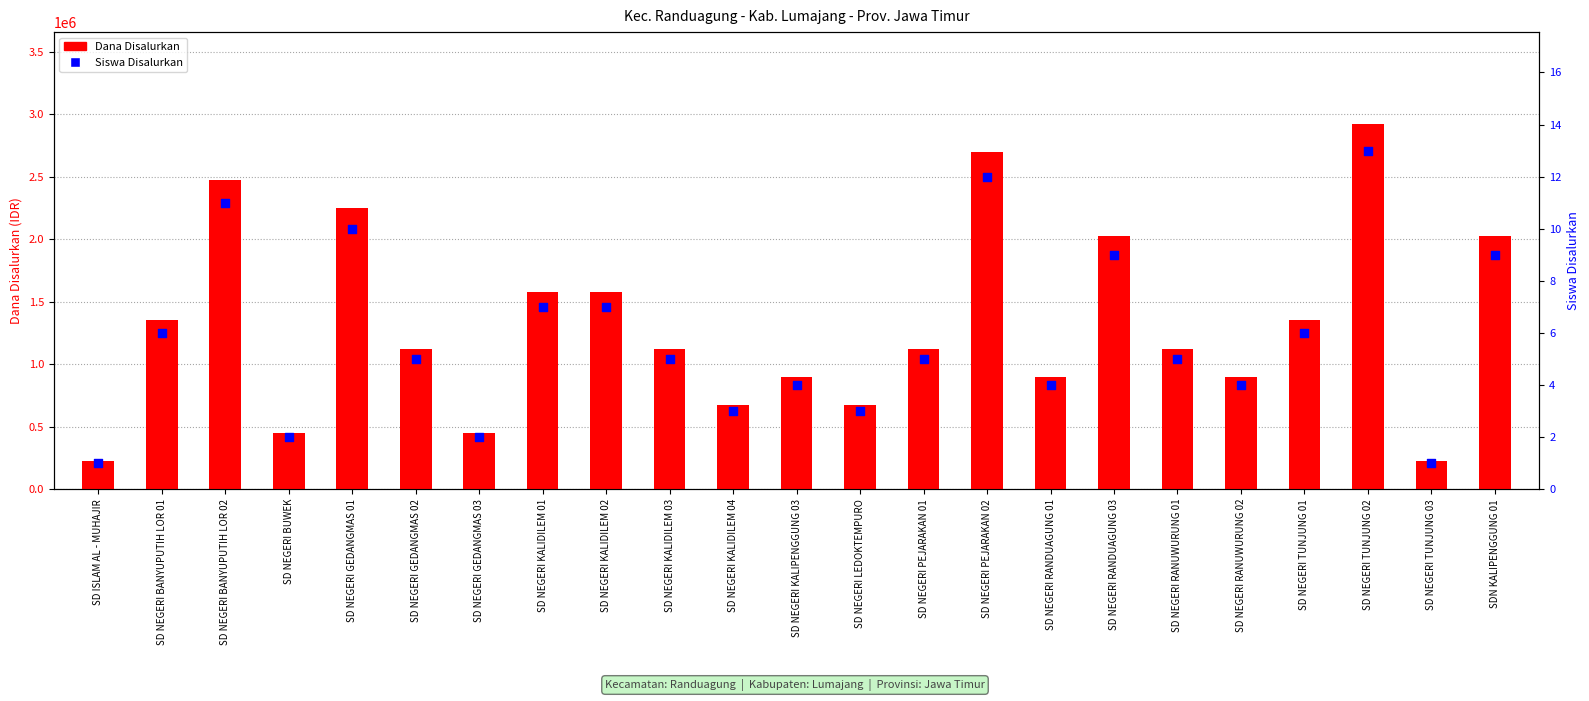

Which series contains the lowest Y value?

Siswa Disalurkan